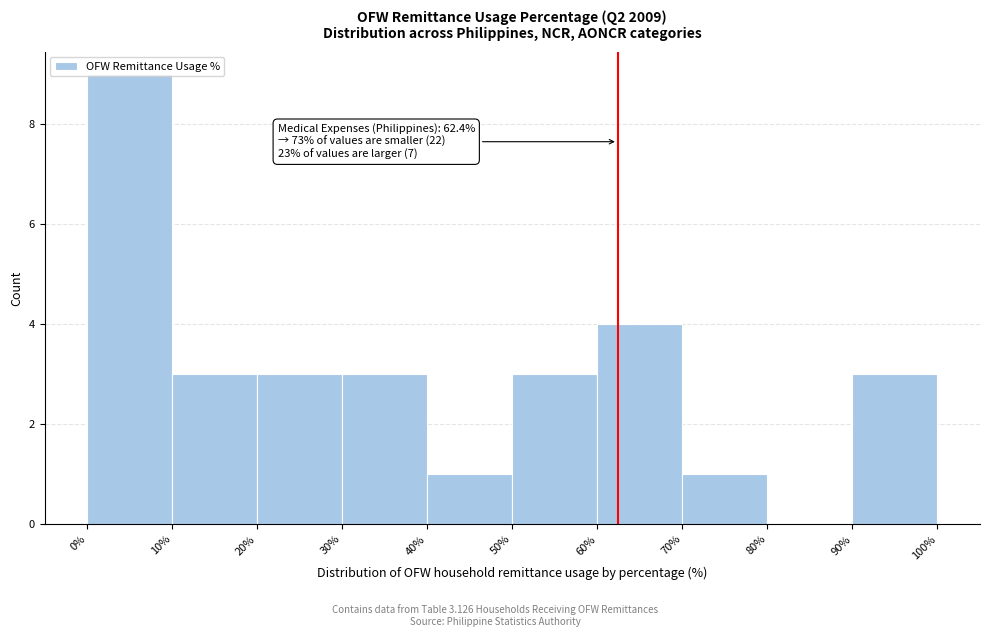

Over which range of the x-axis is the bar tallest?

0% to 10%